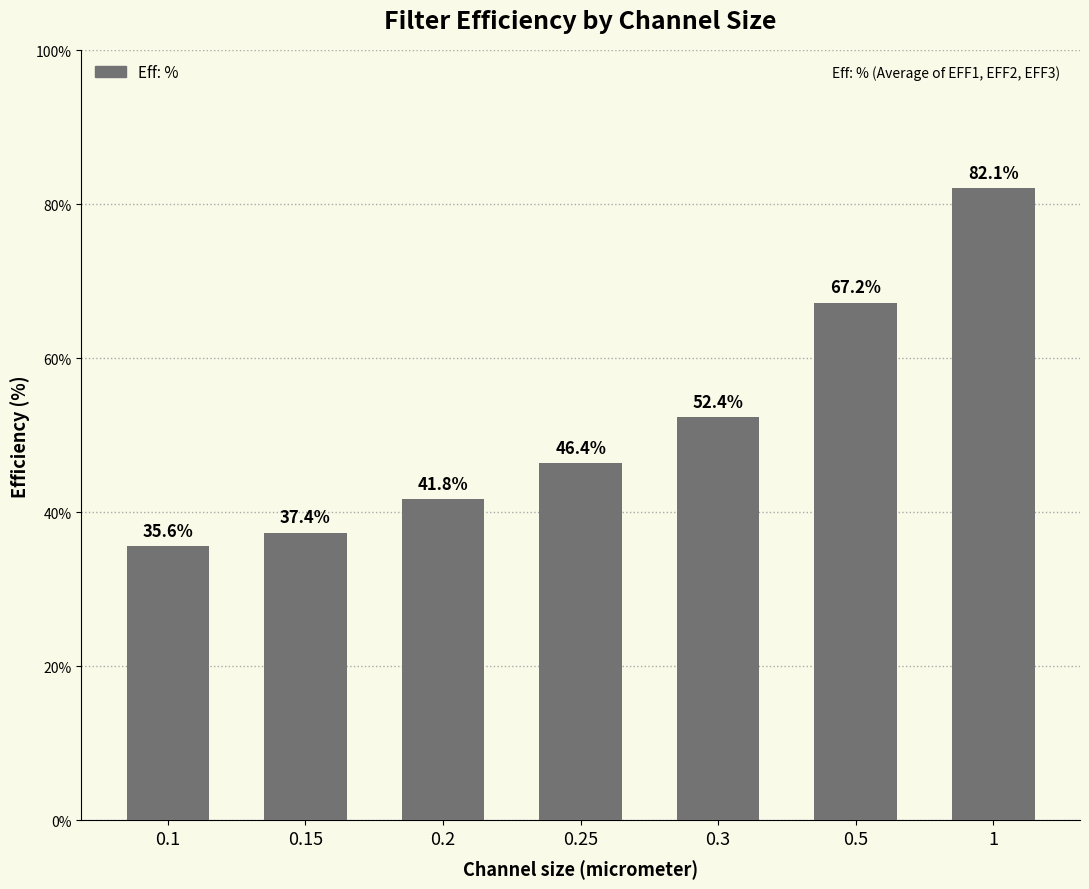

Reading left to right, what are all the values shown in this chart?

35.6	37.4	41.8	46.4	52.4	67.2	82.1